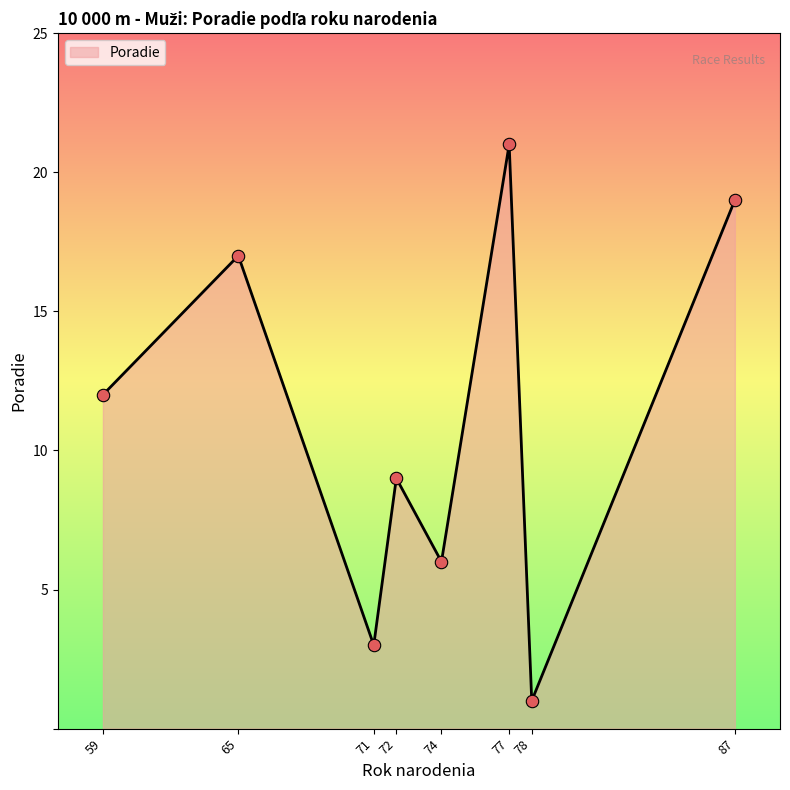

What is the ratio of the value at 78 to the value at 59?

0.1